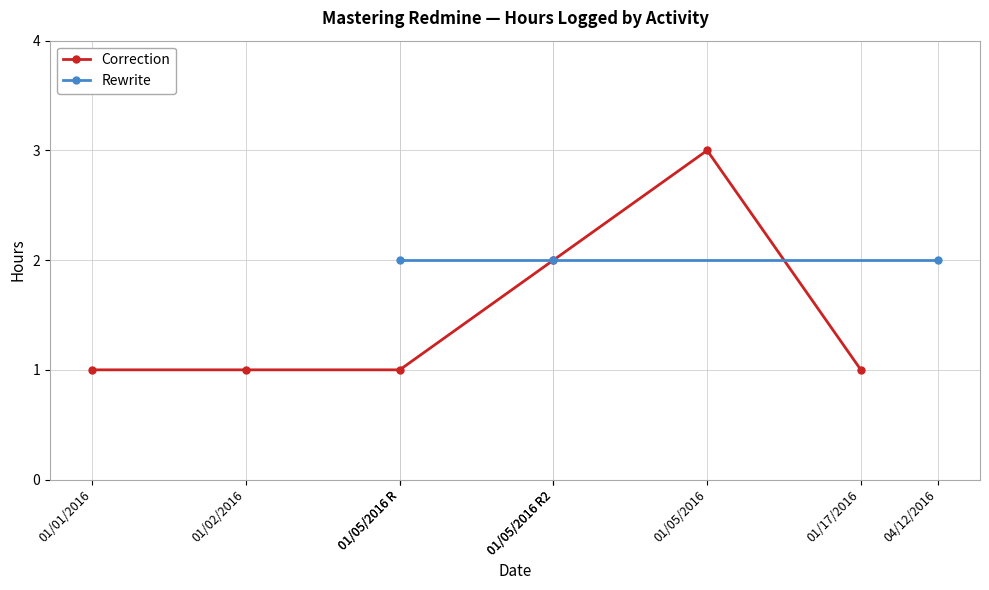

Which category has the highest value in the Correction series?

01/05/2016